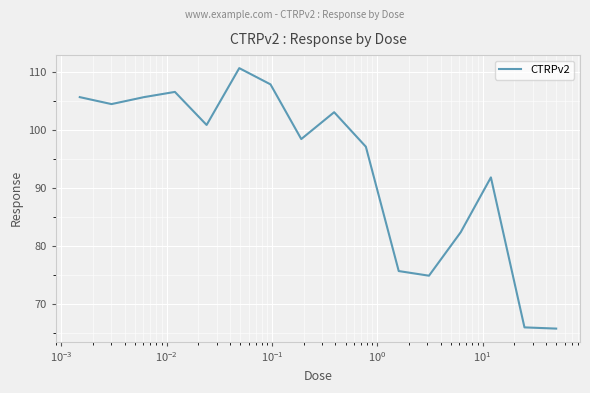

What is the difference between the maximum and minimum values?

44.9